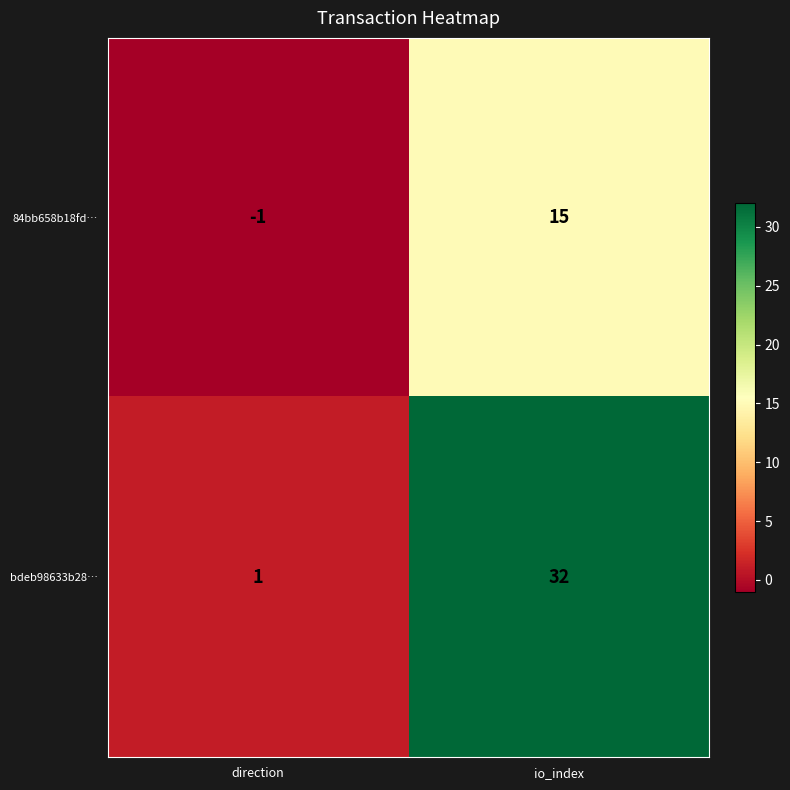

At how many categories does at least one series exceed 2?

1